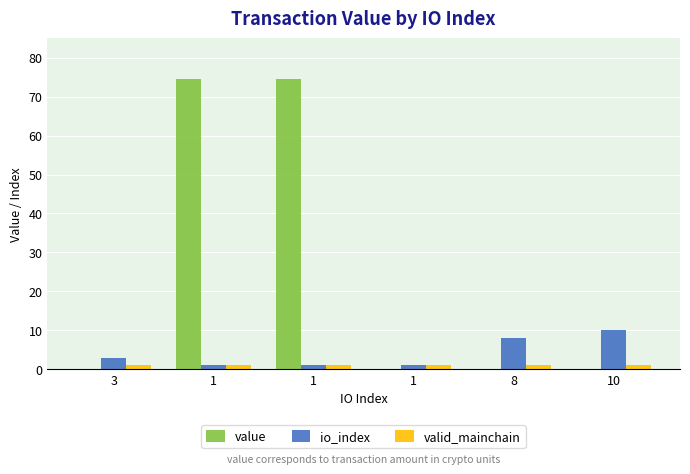

How many categories are shown in the chart?

6